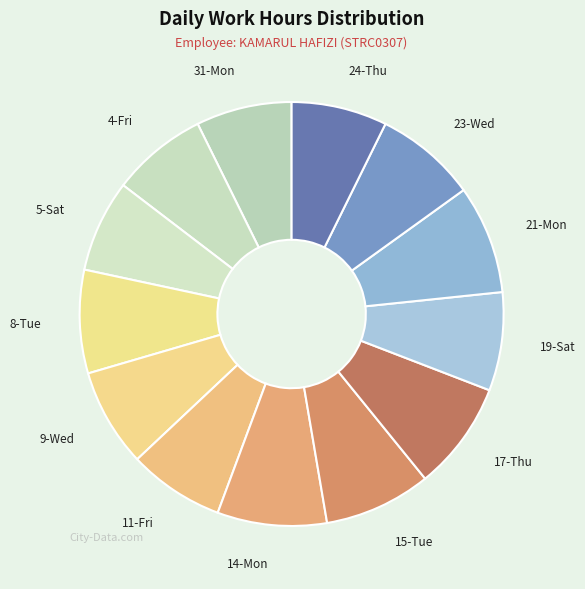

Do 15-Tue and 14-Mon together represent more than half of the pie?

No